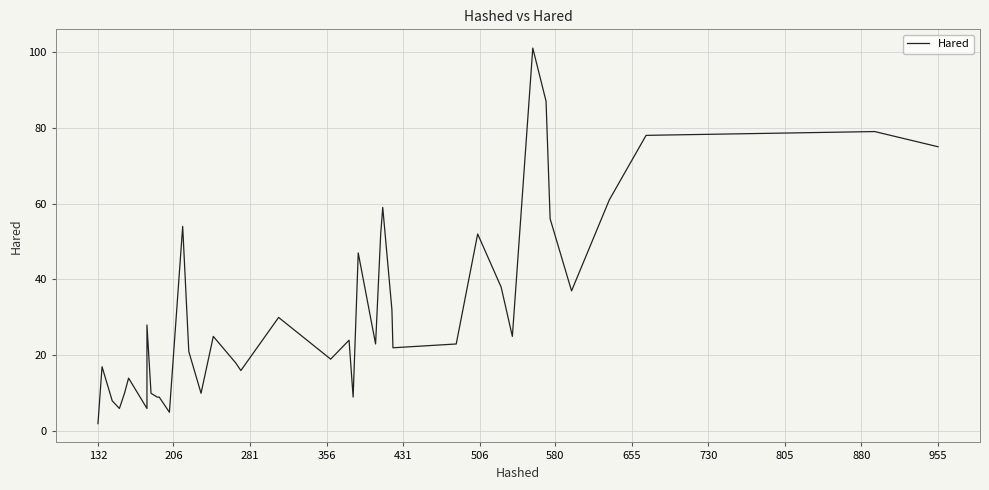

Is this an area chart (filled region under the line)?

No